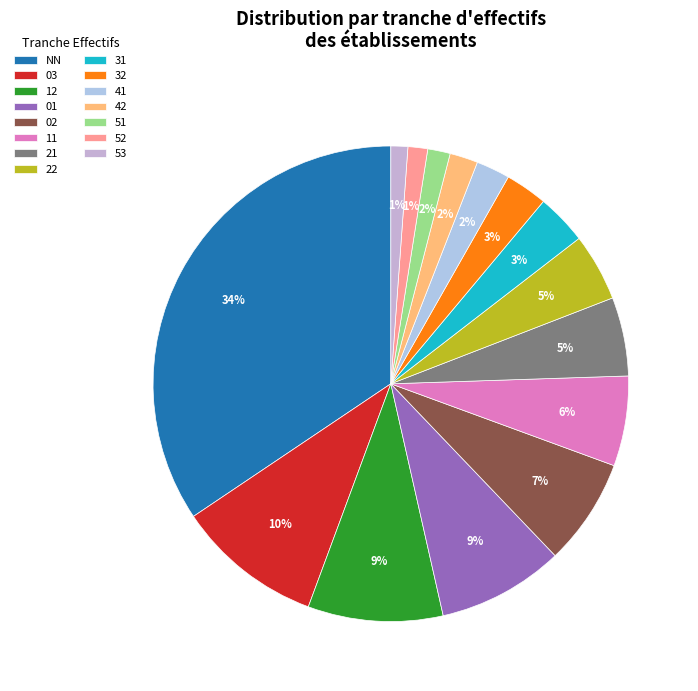

How many segments does this pie chart have?

15